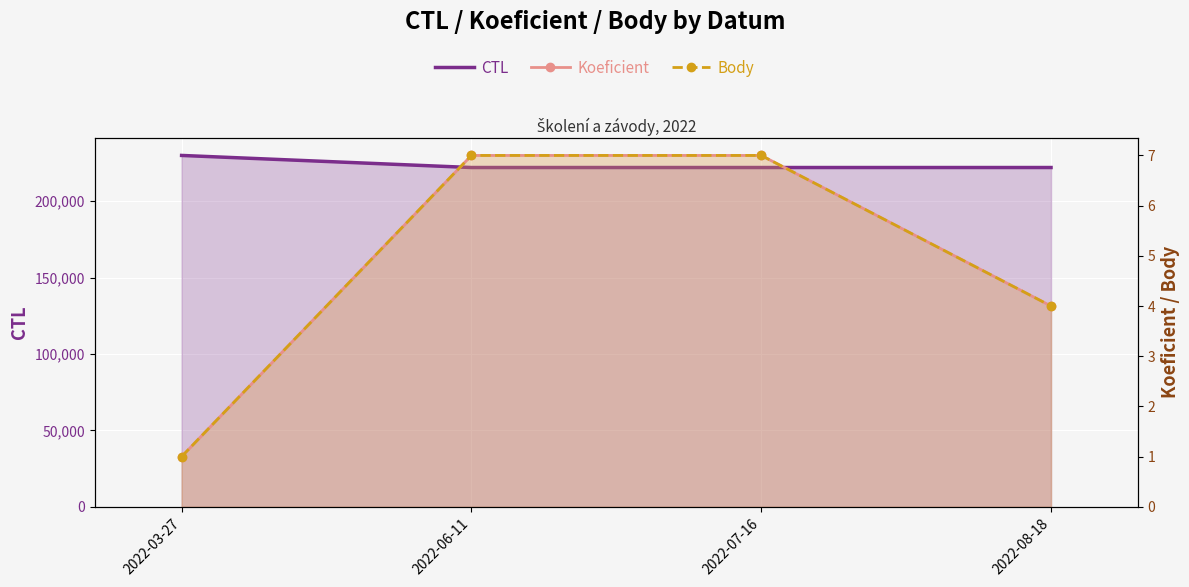

Rank the series at 2022-08-18 from highest to lowest value.

CTL, Koeficient, Body